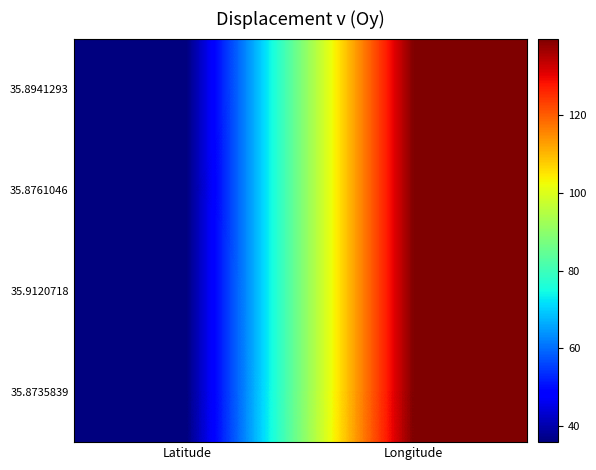

What is the spread (max minus min) of values at Longitude?

0.1